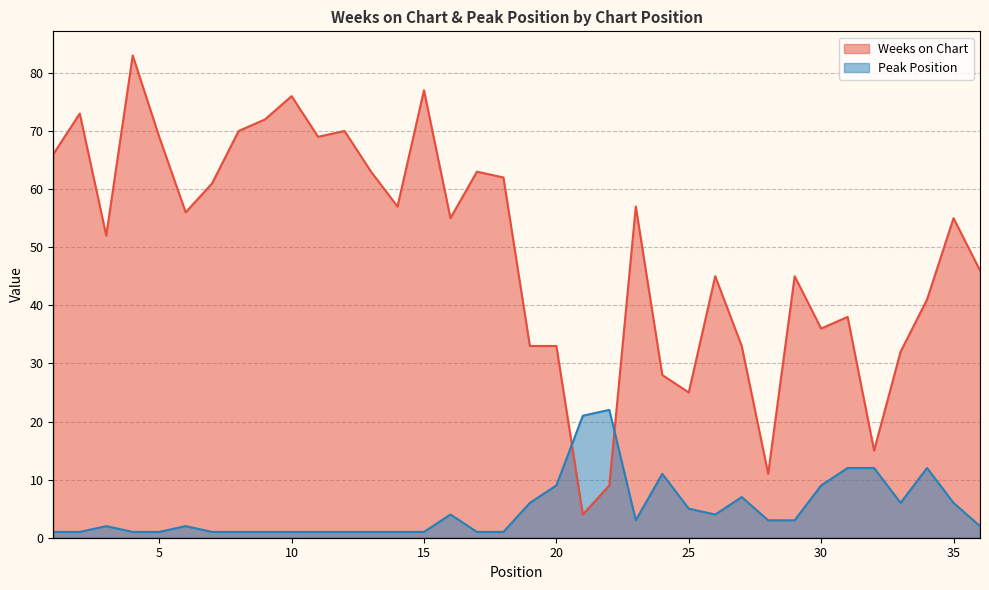

True or false: Peak Position has more than 2 interior local peaks.

True